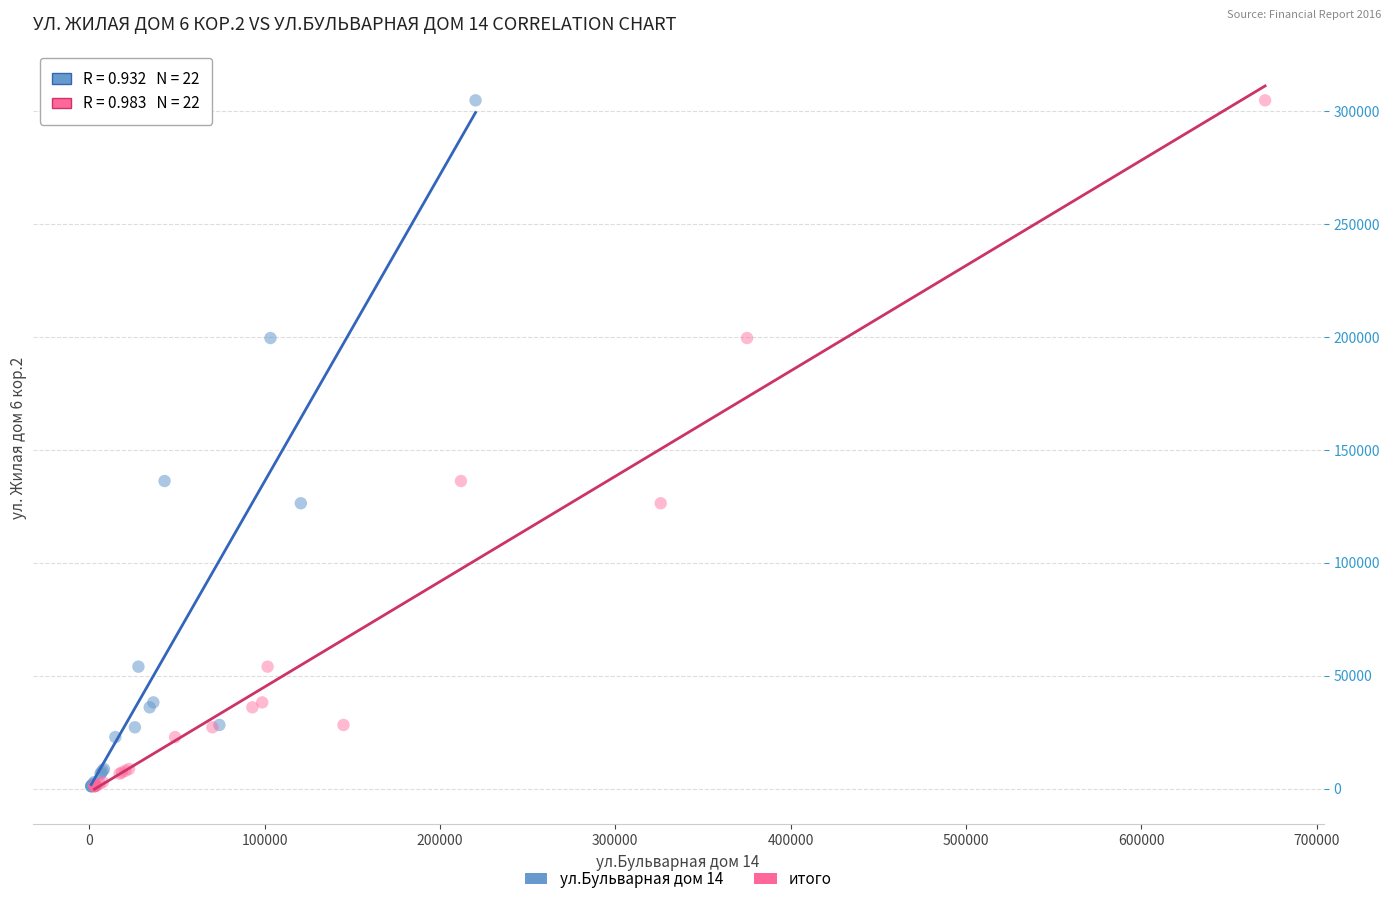

What are all the series names shown in the legend?

ул.Бульварная дом 14, итого